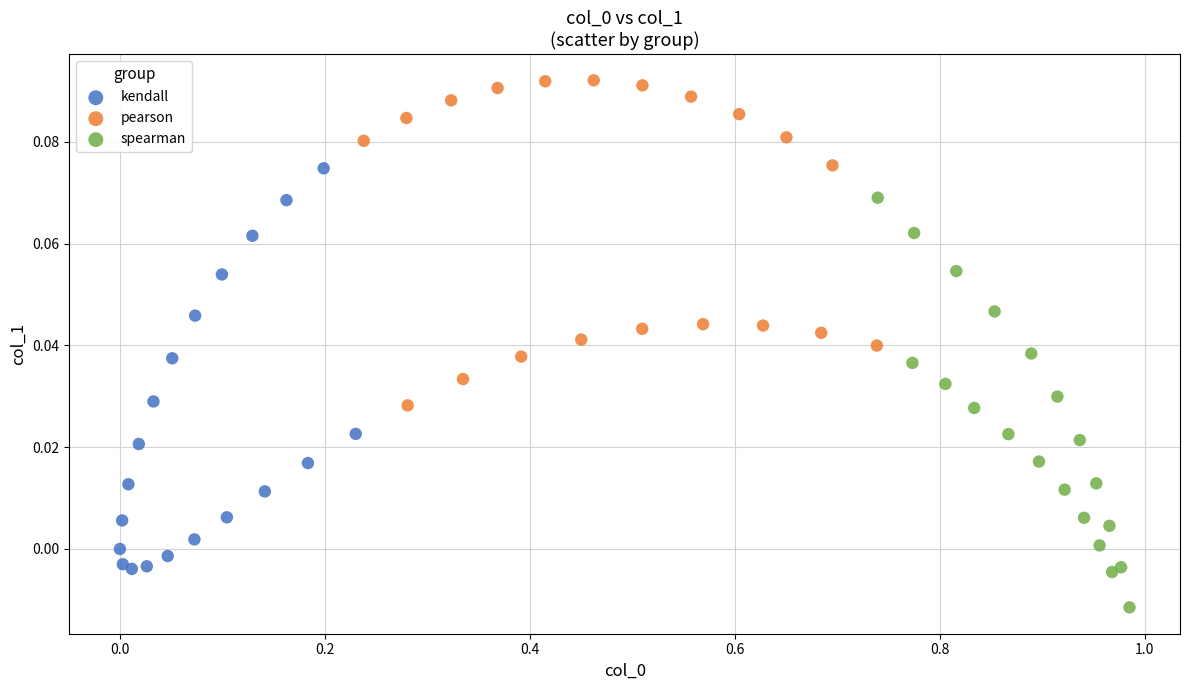

Which series reaches the minimum Y coordinate?

spearman